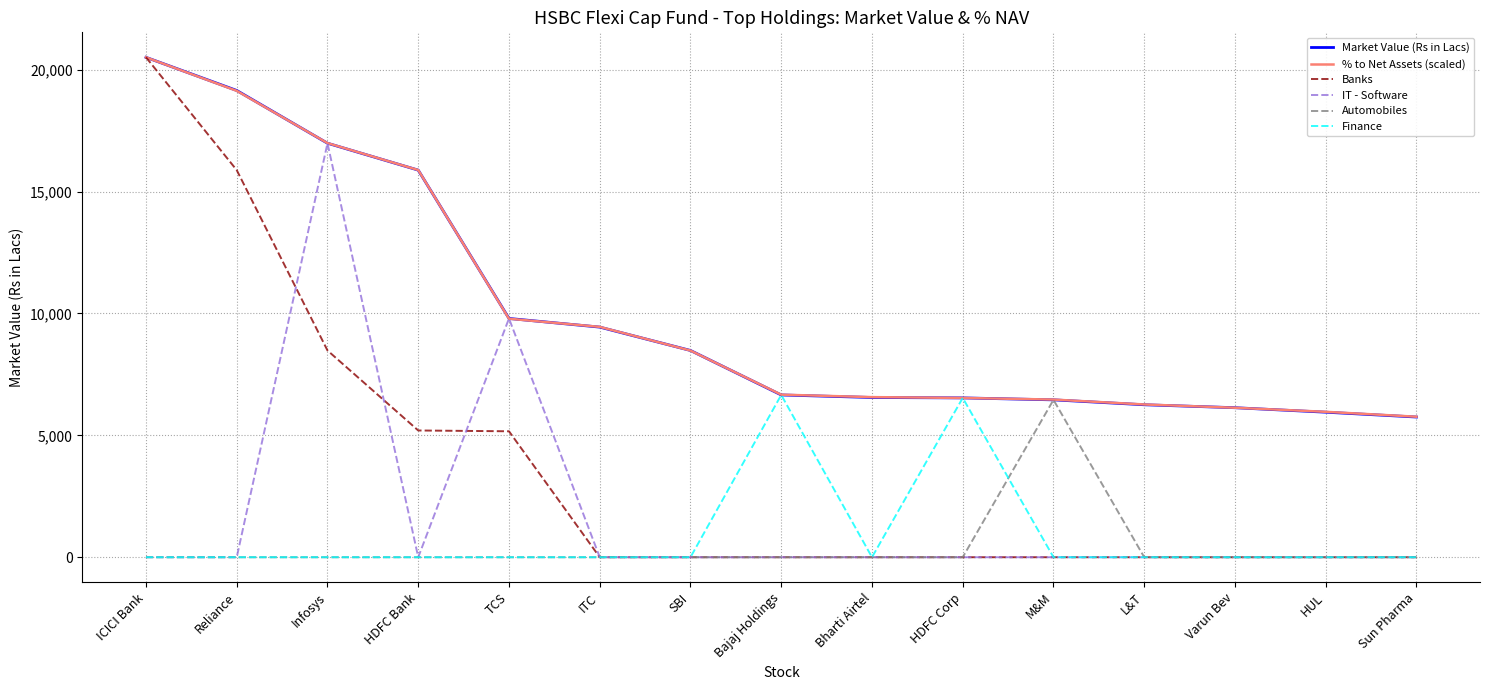

The Market Value (Rs in Lacs) series shows 5948.5 at HUL. True or false?

True